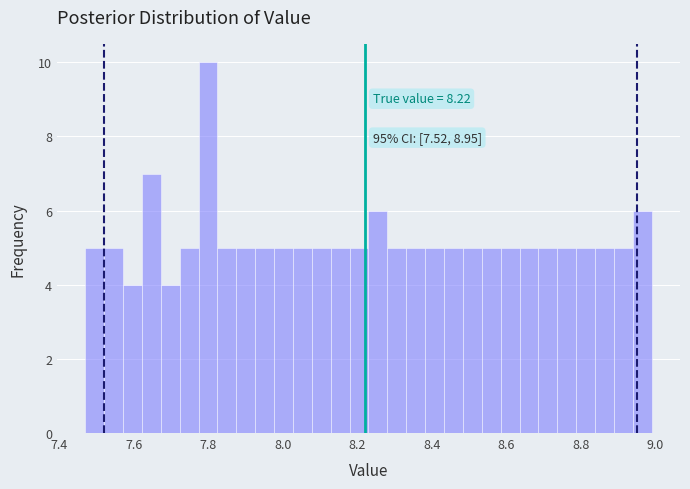

Around what value on the x-axis is the tallest bar? Give the approximate position of its centre, as read against the axis.

7.80